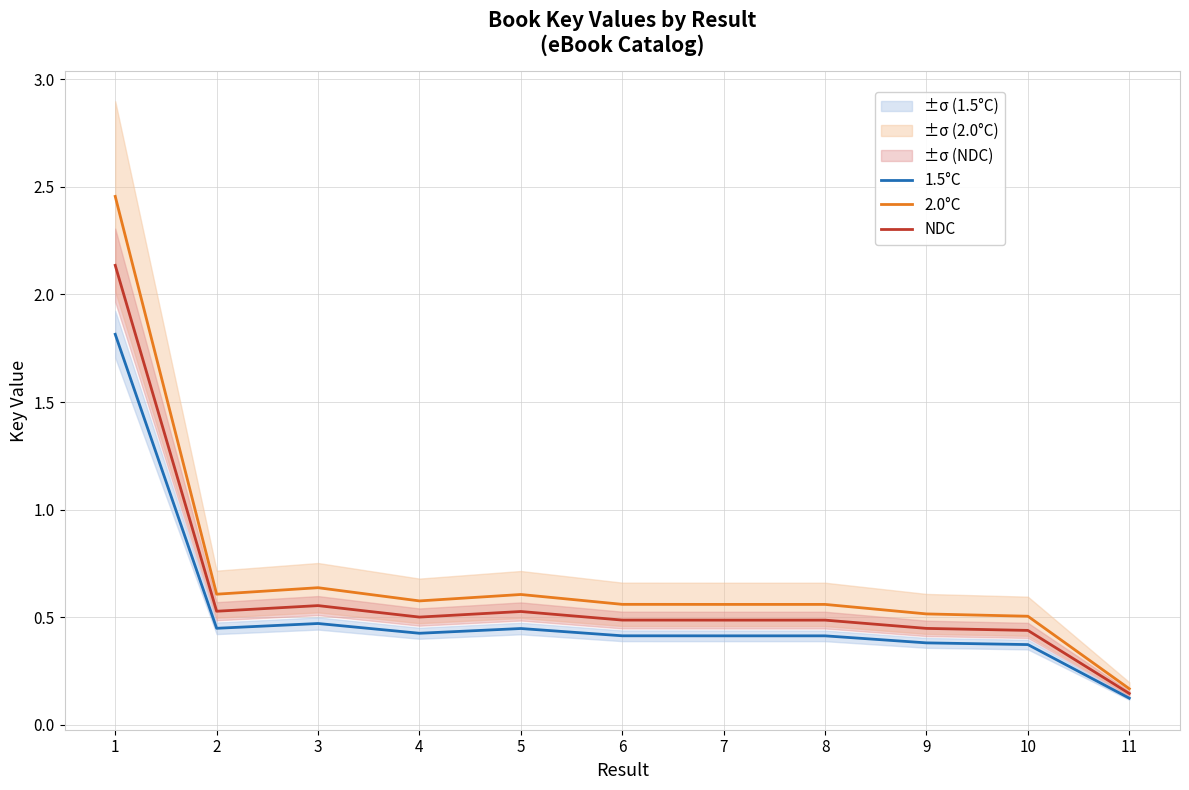

At how many categories does at least one series exceed 1?

1